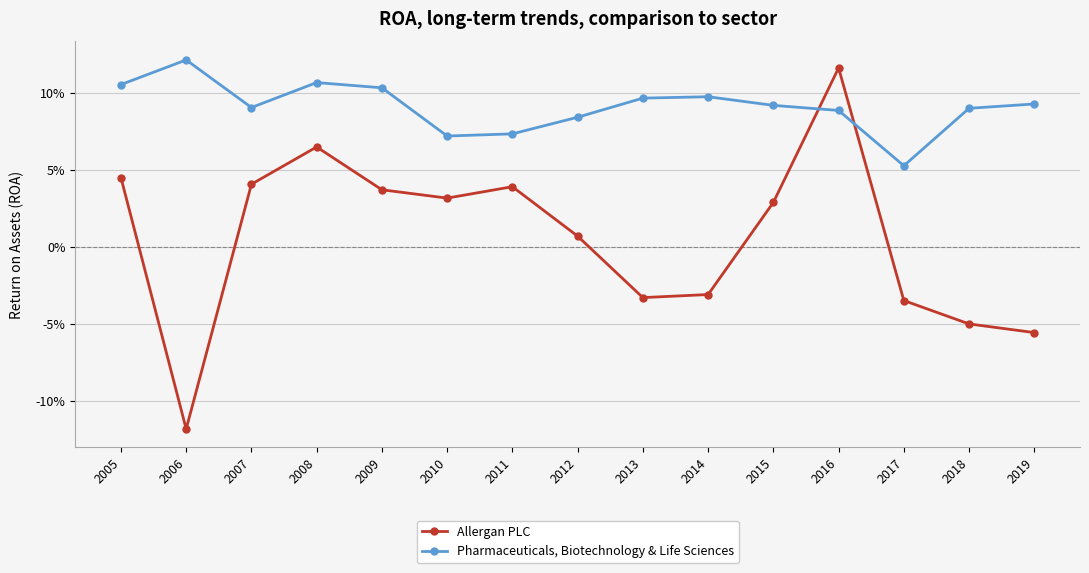

How many interior local peaks does the Pharmaceuticals, Biotechnology & Life Sciences series have?

3